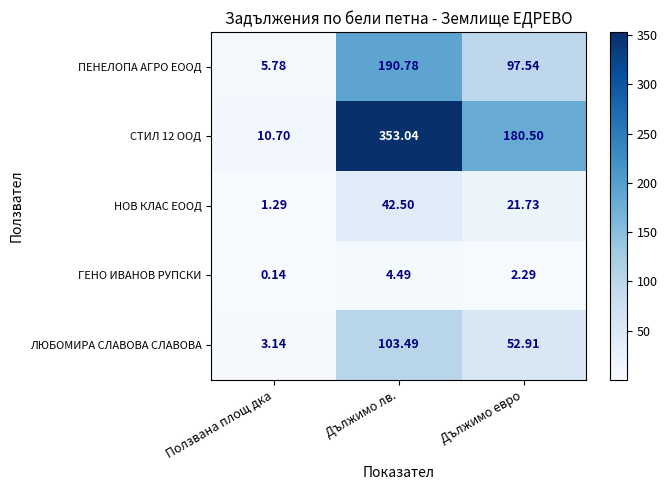

Which series has the largest total across all categories?

СТИЛ 12 ООД